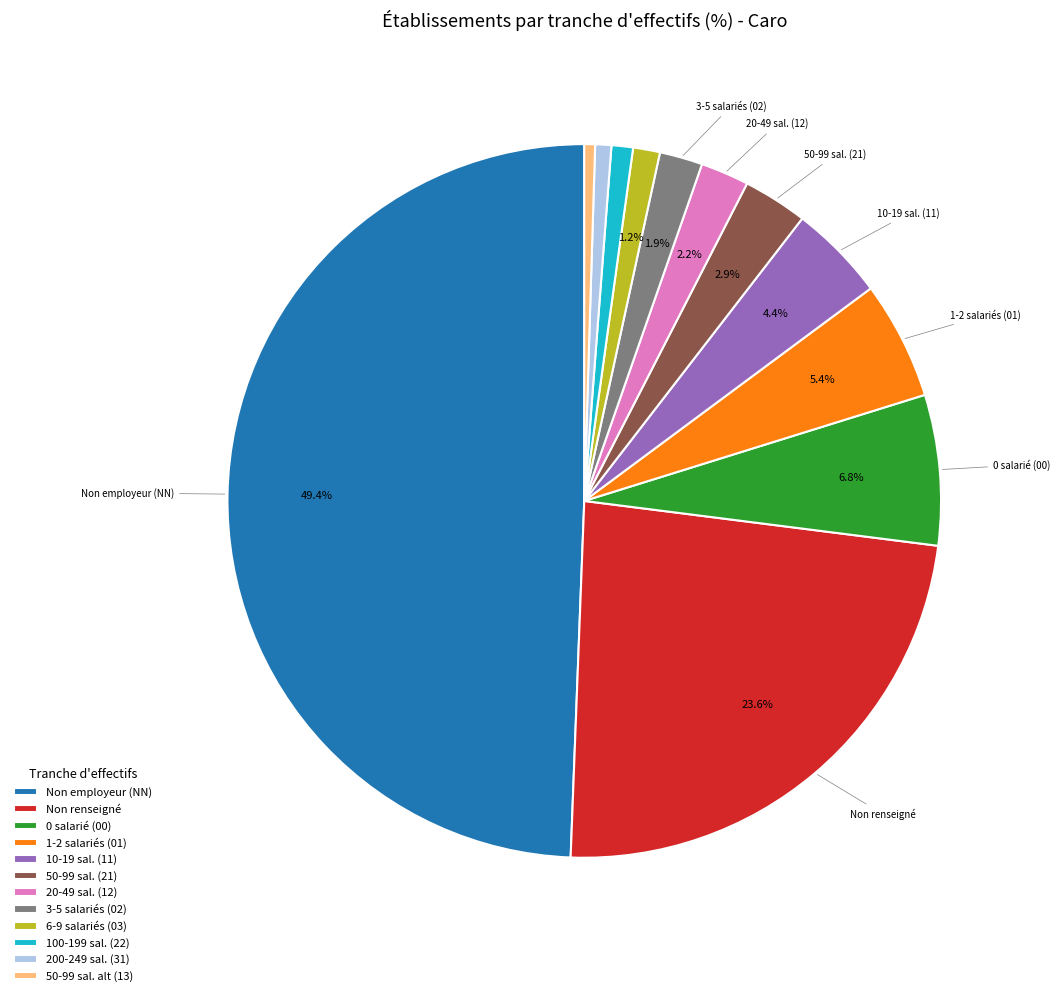

How much of the chart is everything except 20-49 sal. (12)?

97.8%